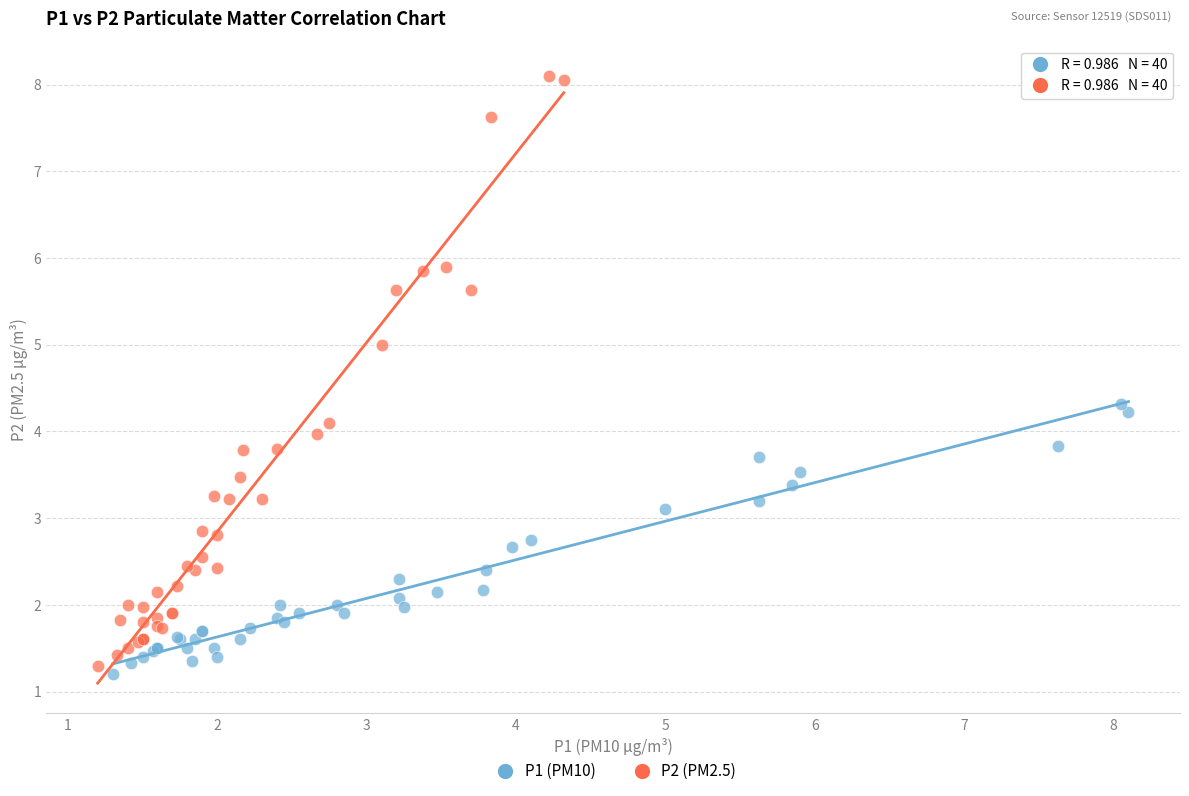

Which series reaches the minimum Y coordinate?

P1 (PM10)